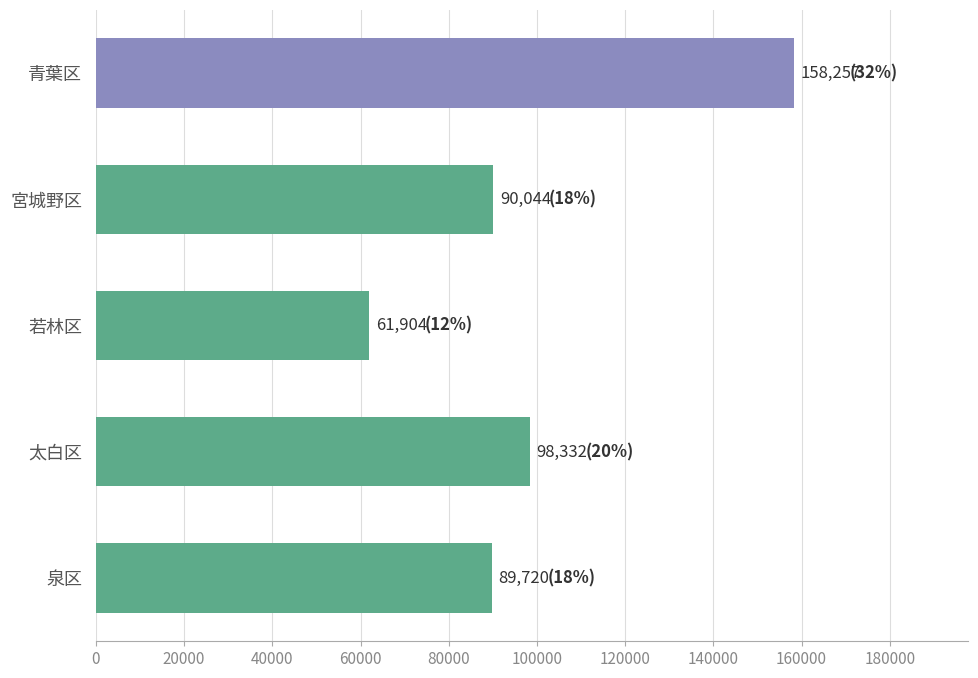

Rank the categories by value from lowest to highest.

若林区, 泉区, 宮城野区, 太白区, 青葉区